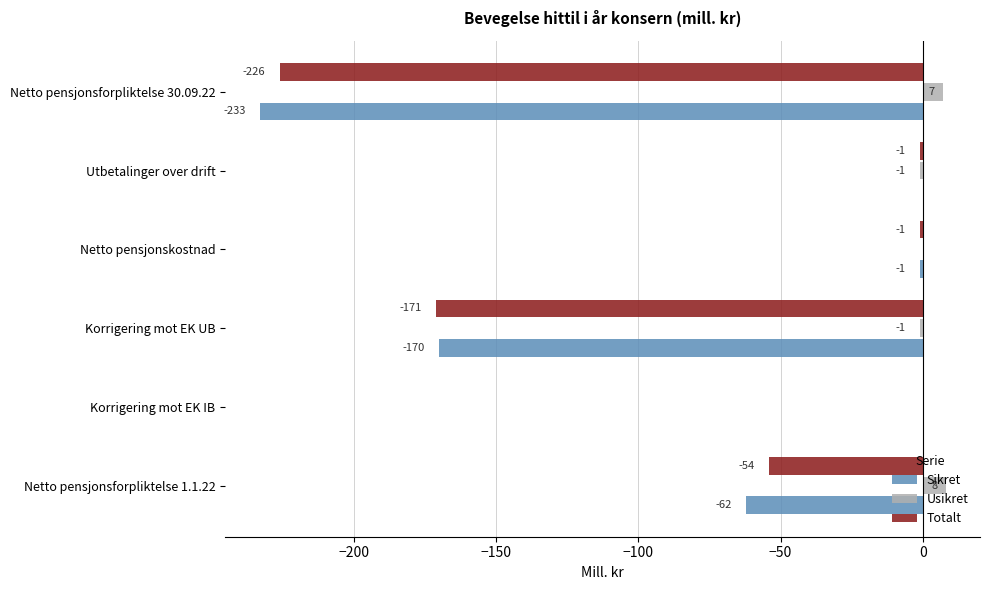

What is the highest value of the Usikret series?

8